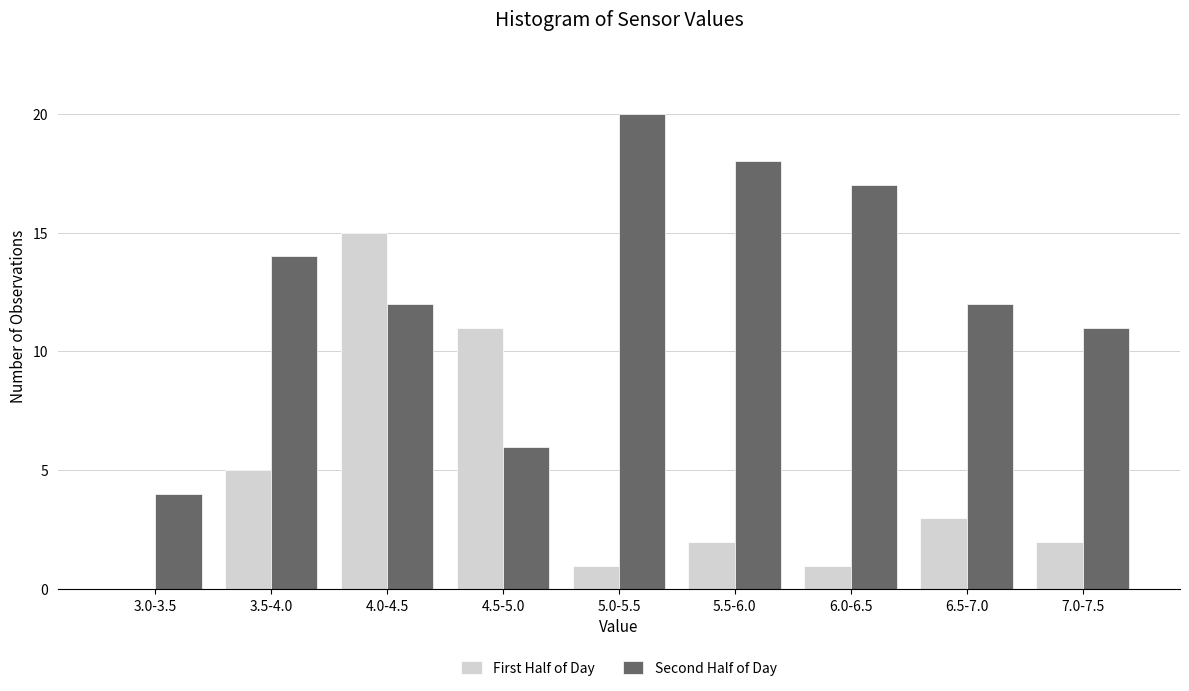

Reading right to left, list all the values displayed in this chart.

First Half of Day: 7.0-7.5=2	6.5-7.0=3	6.0-6.5=1	5.5-6.0=2	5.0-5.5=1	4.5-5.0=11	4.0-4.5=15	3.5-4.0=5	3.0-3.5=0
Second Half of Day: 7.0-7.5=11	6.5-7.0=12	6.0-6.5=17	5.5-6.0=18	5.0-5.5=20	4.5-5.0=6	4.0-4.5=12	3.5-4.0=14	3.0-3.5=4